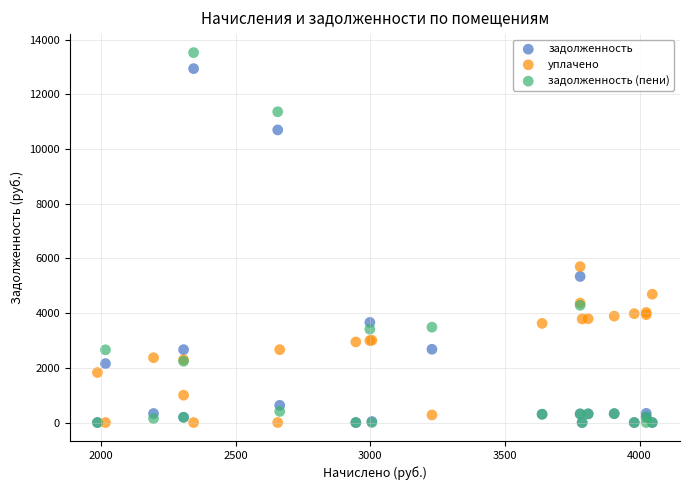

In the задолженность (пени) series, what Y value is closest to 6761?

4285.2